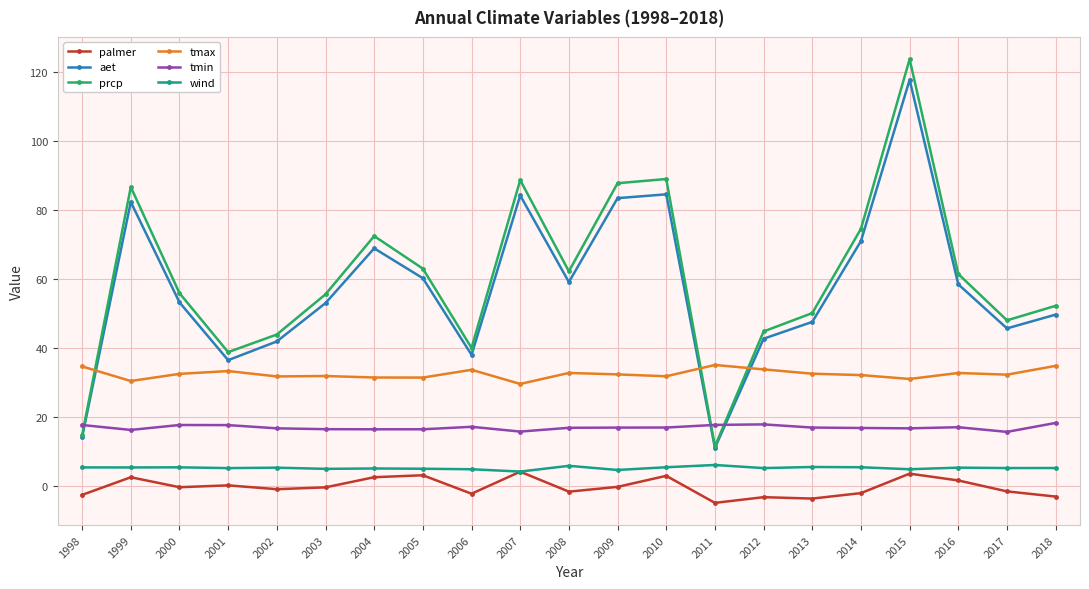

The value of tmax at 2002 is 31.7. True or false?

True